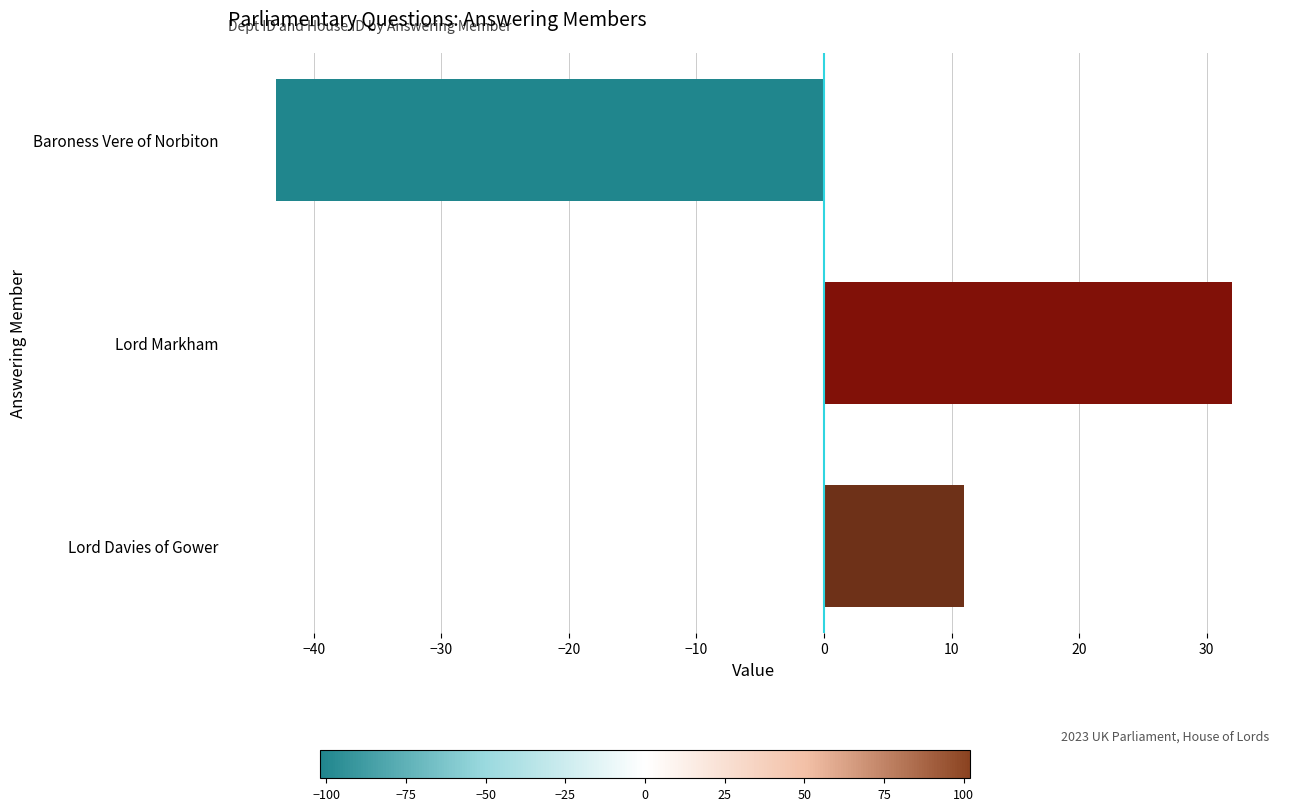

How many data points are less than 11?

1